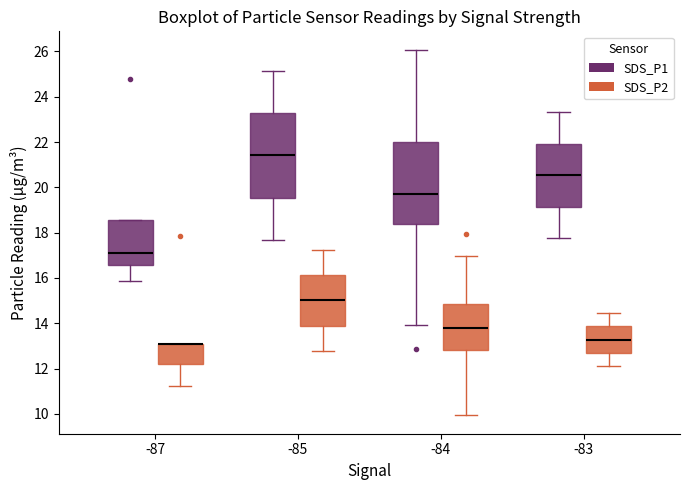

Reading left to right, transcribe this box plot: for each box, give where its median line is, the range the box spans, and where its two whiskers end, as read against the y-axis. The values are not printed on the chart, so give them approximately, as read against the axis.

-87 (SDS_P1): median 17.2, box 16.6 to 18.6, whiskers 15.8 to 18.6
-87 (SDS_P2): median 13.0 (drawn on the box's upper edge), box 12.2 to 13.0, whiskers 11.2 to 13.0
-85 (SDS_P1): median 21.4, box 19.6 to 23.2, whiskers 17.6 to 25.2
-85 (SDS_P2): median 15.0, box 13.8 to 16.2, whiskers 12.8 to 17.2
-84 (SDS_P1): median 19.8, box 18.4 to 22.0, whiskers 14.0 to 26.0
-84 (SDS_P2): median 13.8, box 12.8 to 14.8, whiskers 10.0 to 17.0
-83 (SDS_P1): median 20.6, box 19.2 to 22.0, whiskers 17.8 to 23.4
-83 (SDS_P2): median 13.2, box 12.6 to 13.8, whiskers 12.2 to 14.4